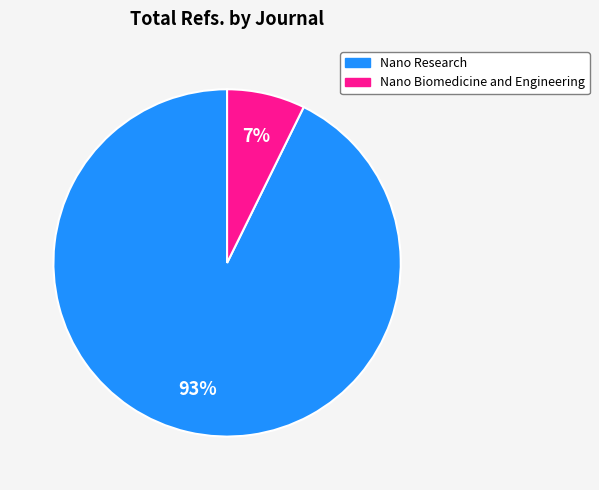

Does Nano Research account for over 50% of the chart?

Yes